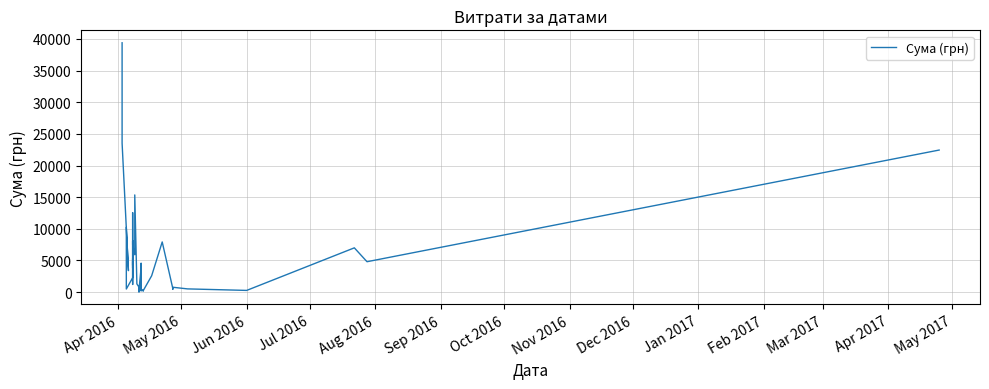

What is the maximum value shown in the chart?

39389.0